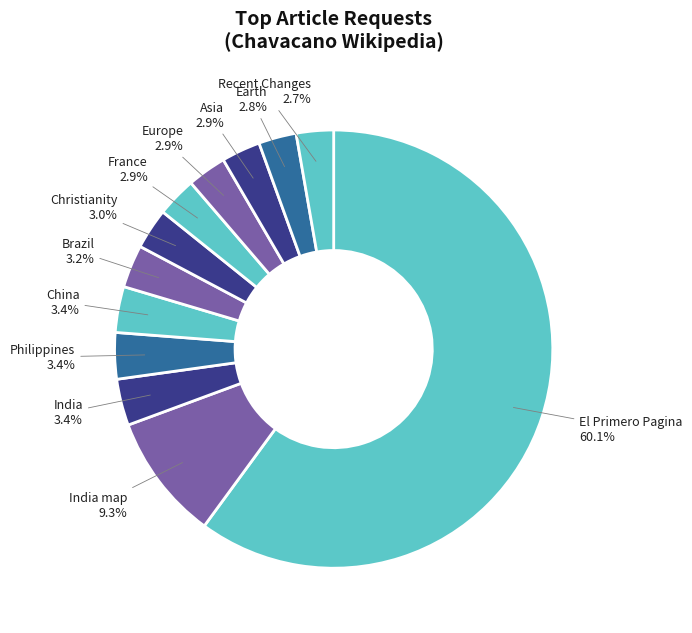

What percentage is NOT represented by El Primero Pagina?

39.9%